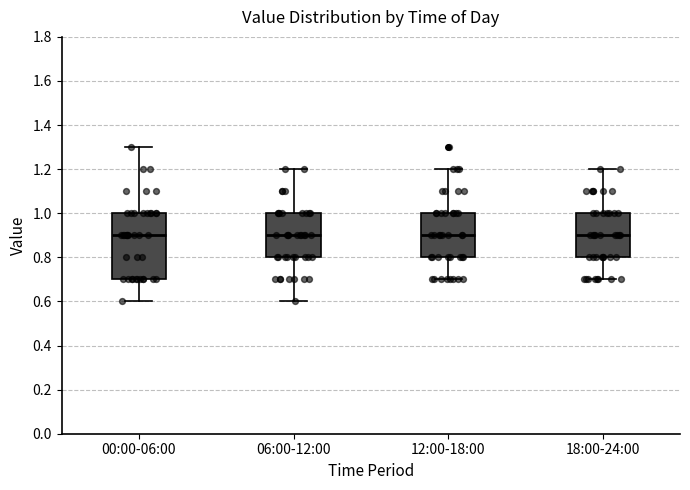

Reading left to right, transcribe this box plot: for each box, give where its median line is, the range the box spans, and where its two whiskers end, as read against the y-axis. The values are not printed on the chart, so give them approximately, as read against the axis.

00:00-06:00: median 0.9, box 0.7 to 1.0, whiskers 0.6 to 1.3
06:00-12:00: median 0.9, box 0.8 to 1.0, whiskers 0.6 to 1.2
12:00-18:00: median 0.9, box 0.8 to 1.0, whiskers 0.7 to 1.2
18:00-24:00: median 0.9, box 0.8 to 1.0, whiskers 0.7 to 1.2